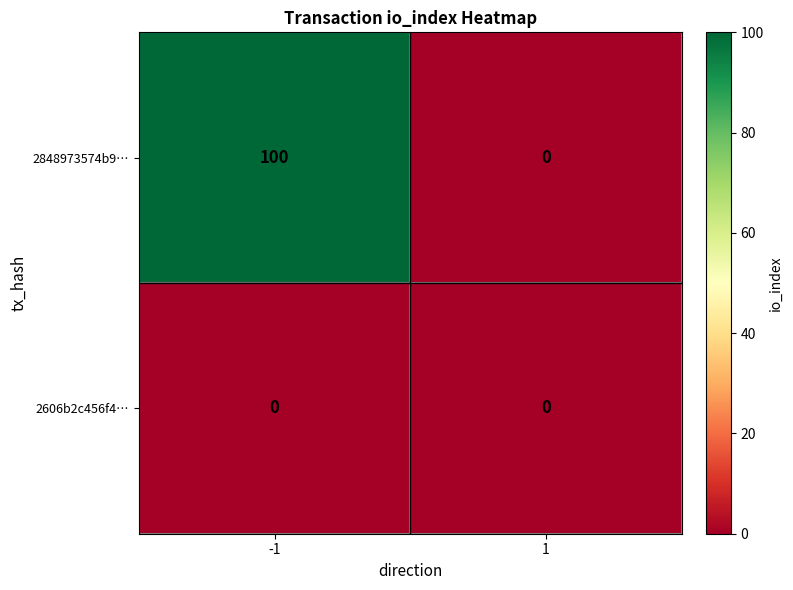

Reading left to right, list all the values displayed in this chart.

2848973574b9…: -1=100	1=0
2606b2c456f4…: -1=0	1=0